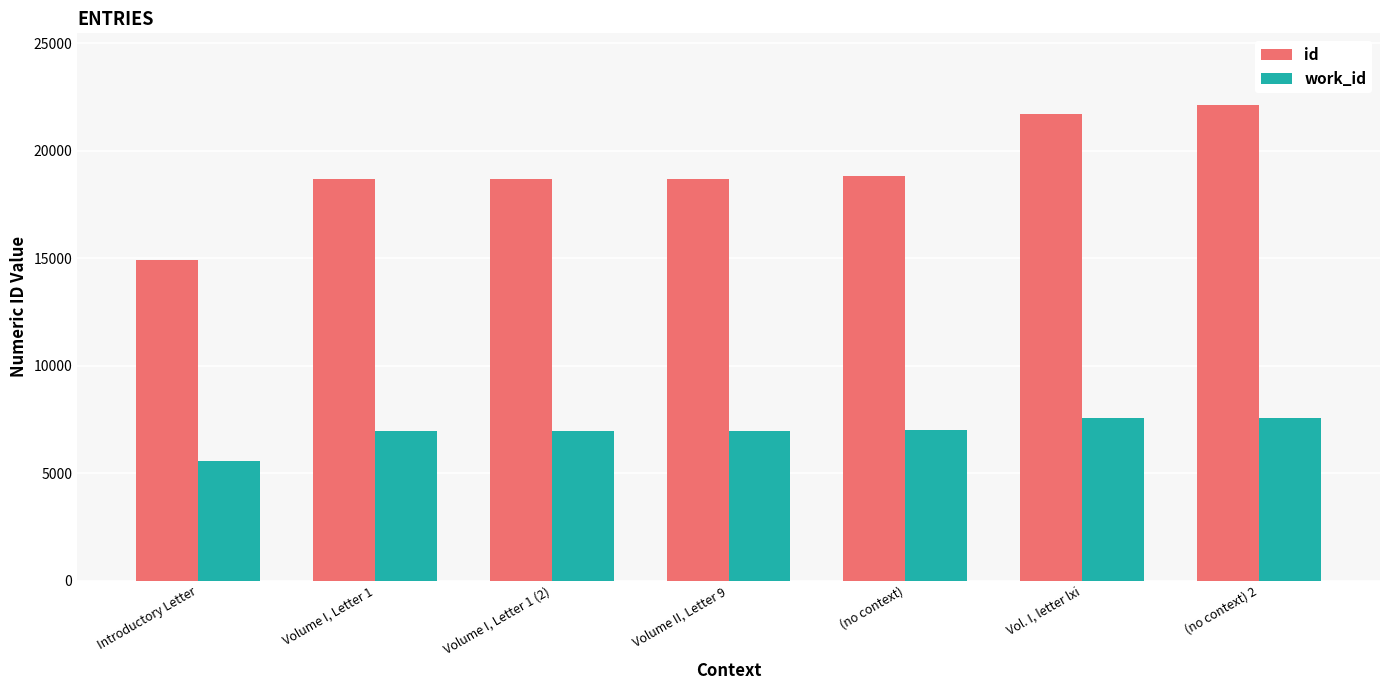

Is the value of work_id at (no context) greater than the value of id at (no context) 2?

No